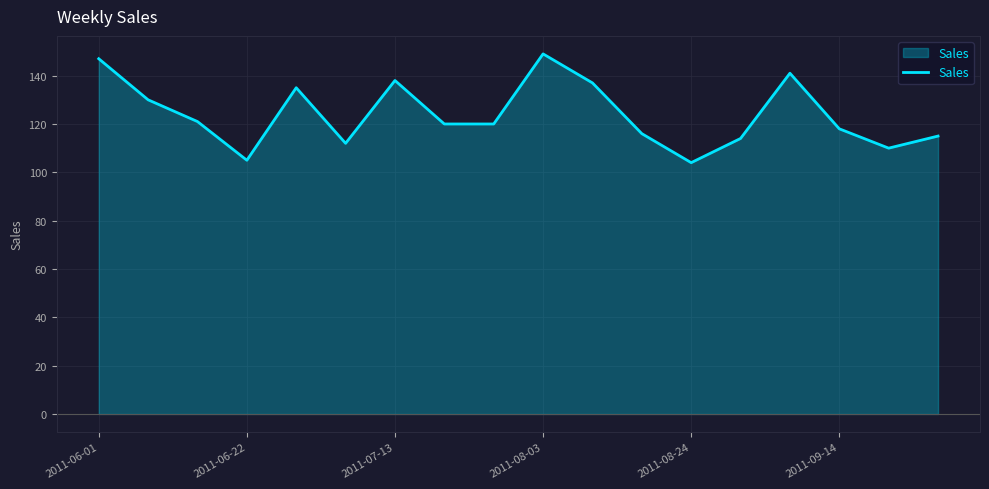

What is the difference between the maximum and minimum values?

45